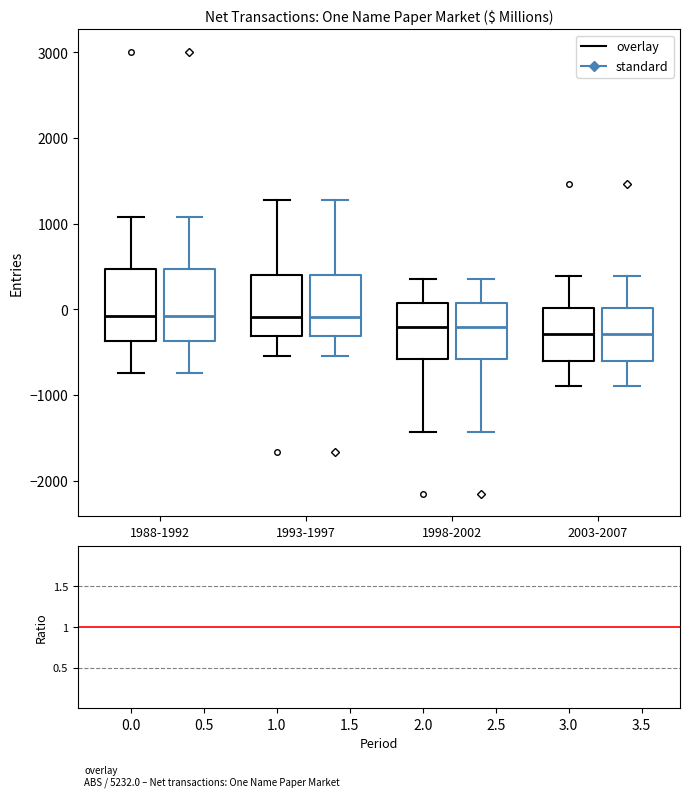

Reading left to right, transcribe this box plot: for each box, give where its median line is, the range the box spans, and where its two whiskers end, as read against the y-axis. The values are not printed on the chart, so give them approximately, as read against the axis.

1988-1992 (overlay): median -100, box -400 to 500, whiskers -700 to 1100
1988-1992 (standard): median -100, box -400 to 500, whiskers -700 to 1100
1993-1997 (overlay): median -100, box -300 to 400, whiskers -500 to 1300
1993-1997 (standard): median -100, box -300 to 400, whiskers -500 to 1300
1998-2002 (overlay): median -200, box -600 to 100, whiskers -1400 to 400
1998-2002 (standard): median -200, box -600 to 100, whiskers -1400 to 400
2003-2007 (overlay): median -300, box -600 to 0, whiskers -900 to 400
2003-2007 (standard): median -300, box -600 to 0, whiskers -900 to 400